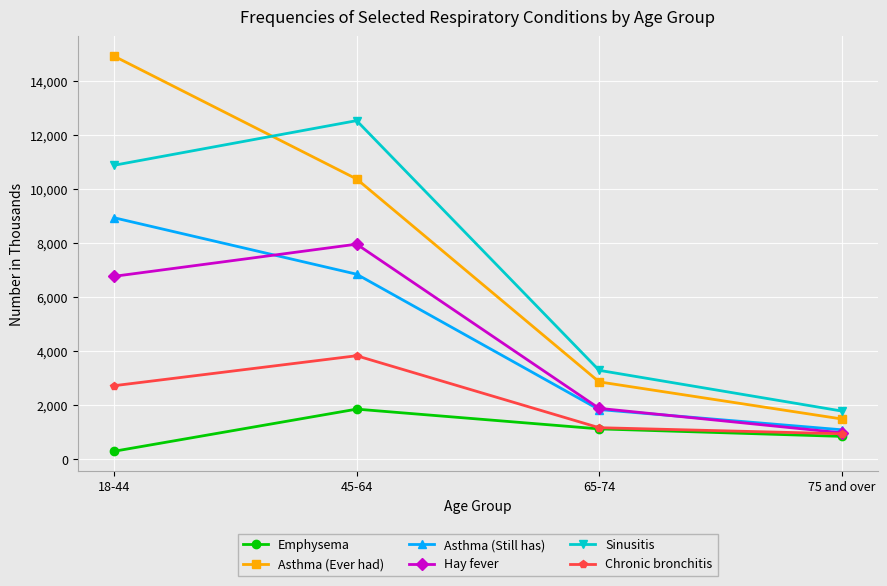

At how many categories does at least one series exceed 3405?

2